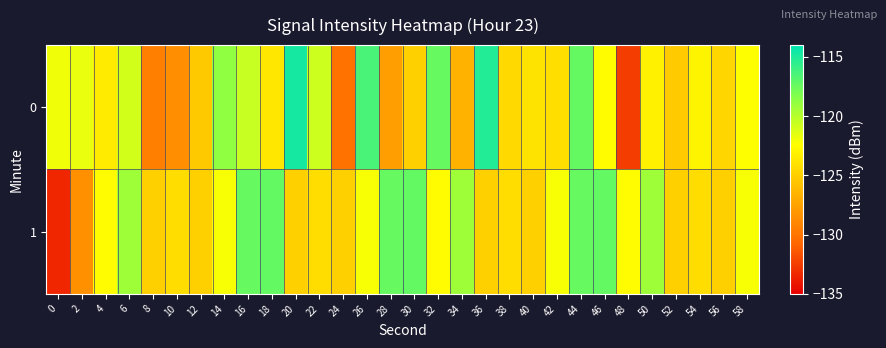

What is the total value across all series at 26?

-238.6